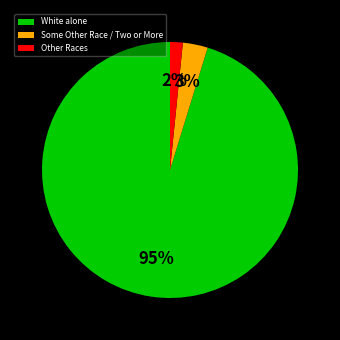

True or false: White alone accounts for 95% of the total.

True